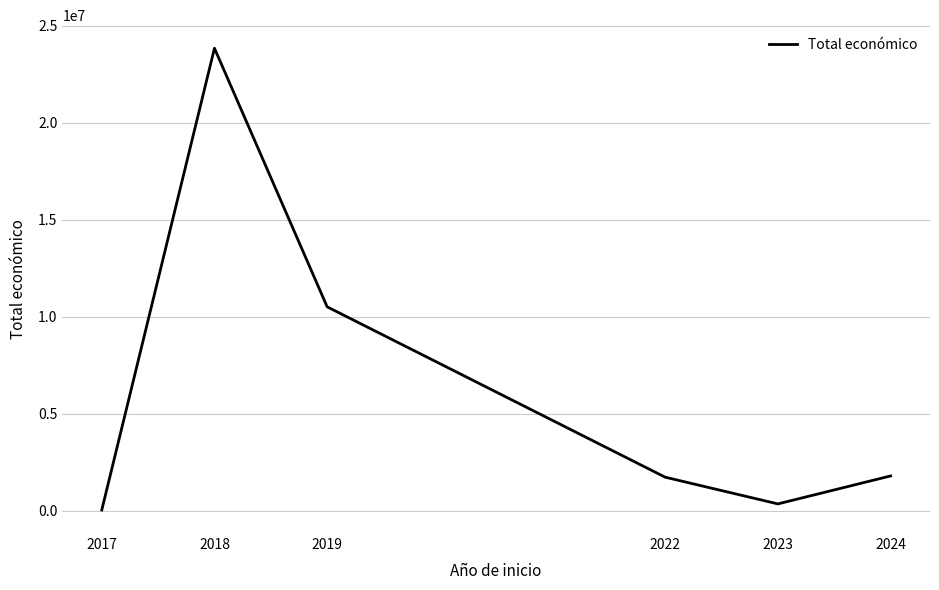

Where is the first local maximum?

2018